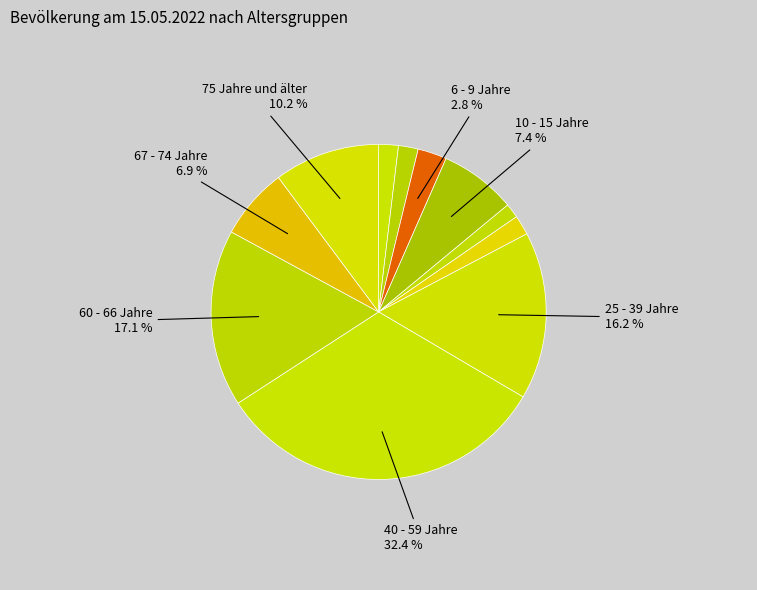

Count the number of slices in the pie.

11